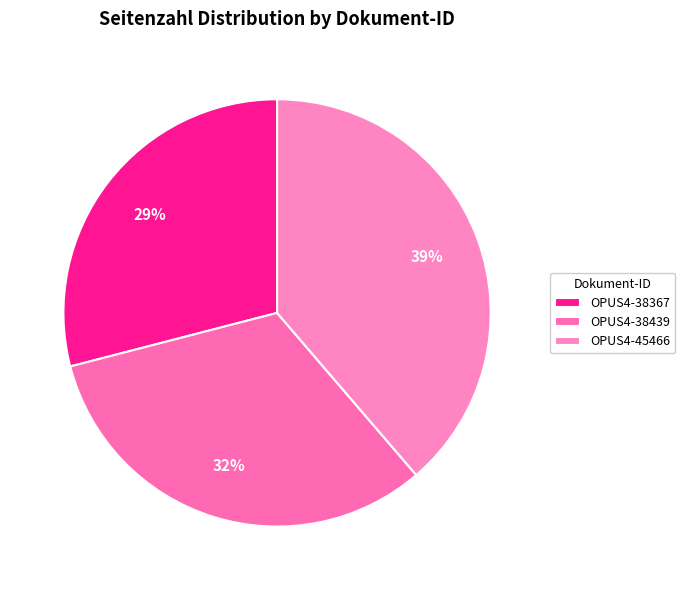

Is it true that OPUS4-45466 is 39% of the pie?

True